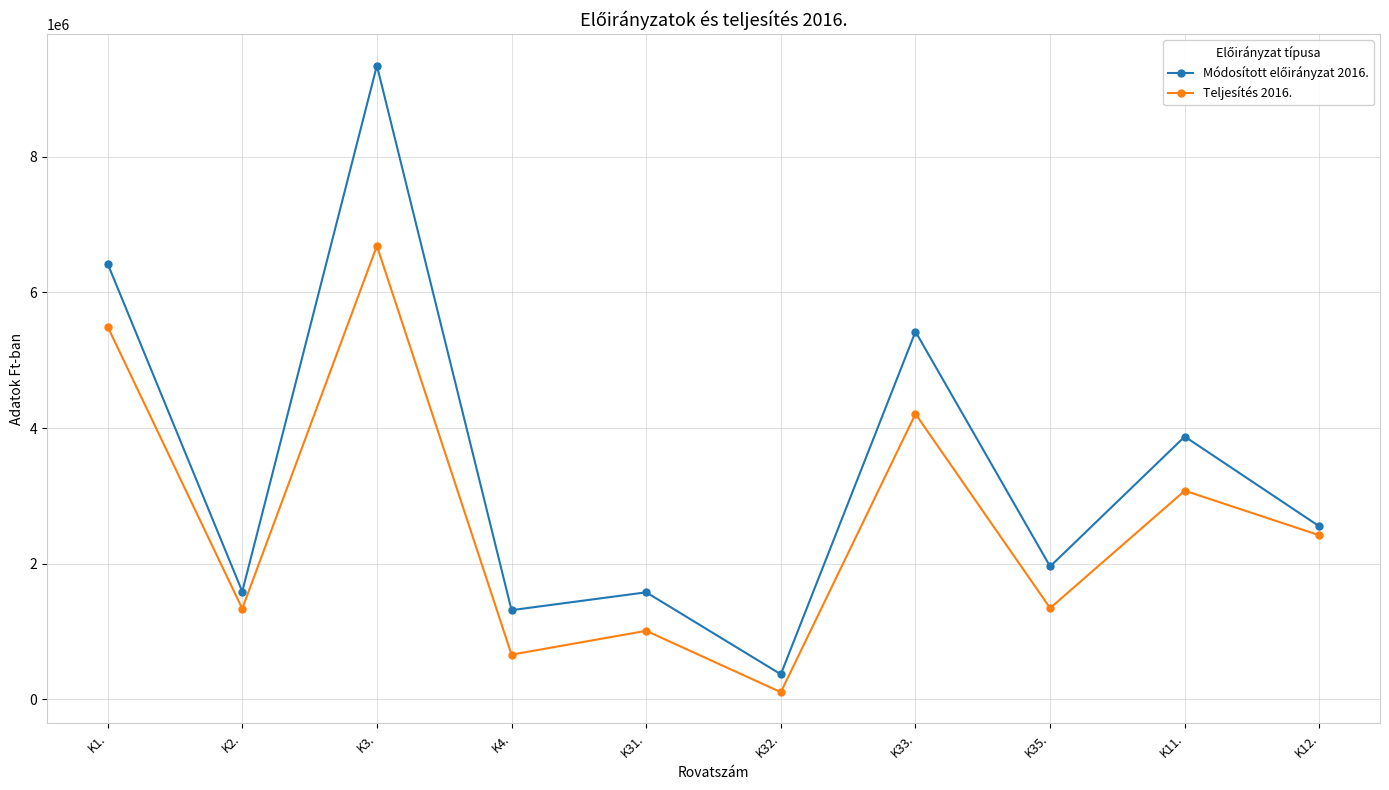

What is the total value across all series at K4.?

1974711